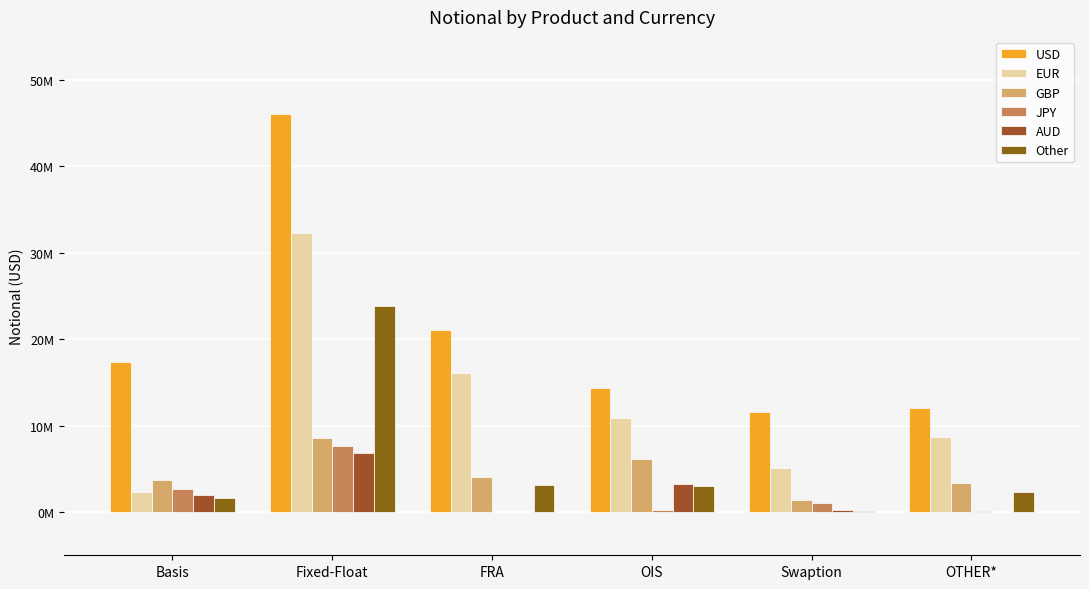

Are the bars horizontal?

No